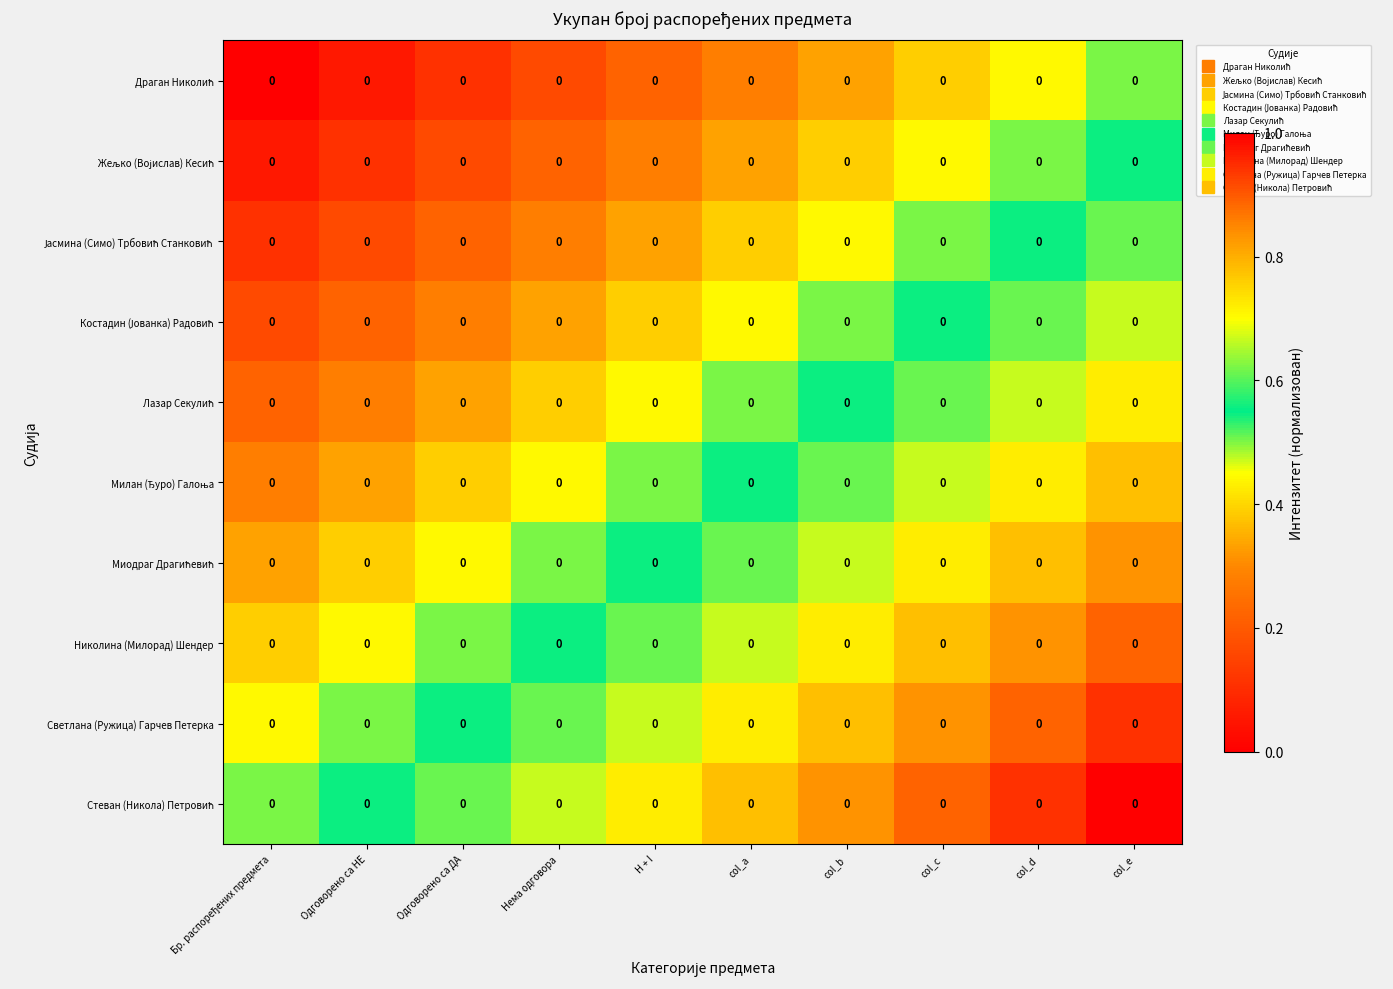

At which category is the sum across all series the highest?

col_e